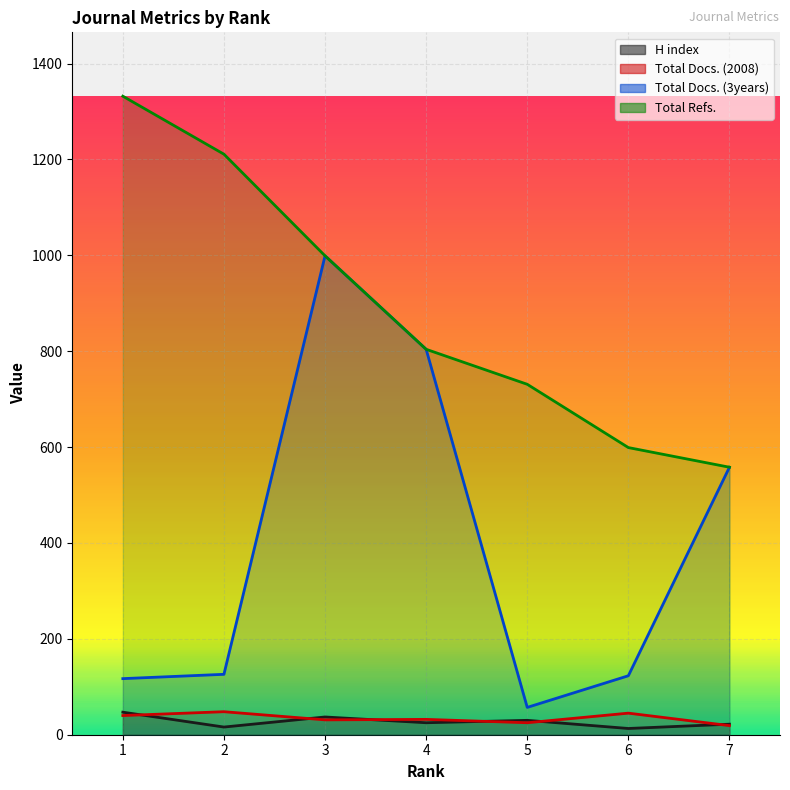

Reading left to right, list all the values displayed in this chart.

H index: 1=47	2=16	3=37	4=25	5=30	6=13	7=22
Total Docs. (2008): 1=40	2=48	3=31	4=32	5=25	6=45	7=19
Total Docs. (3years): 1=117	2=126	3=999	4=804	5=57	6=123	7=558
Total Refs.: 1=1332	2=1211	3=999	4=804	5=731	6=599	7=558